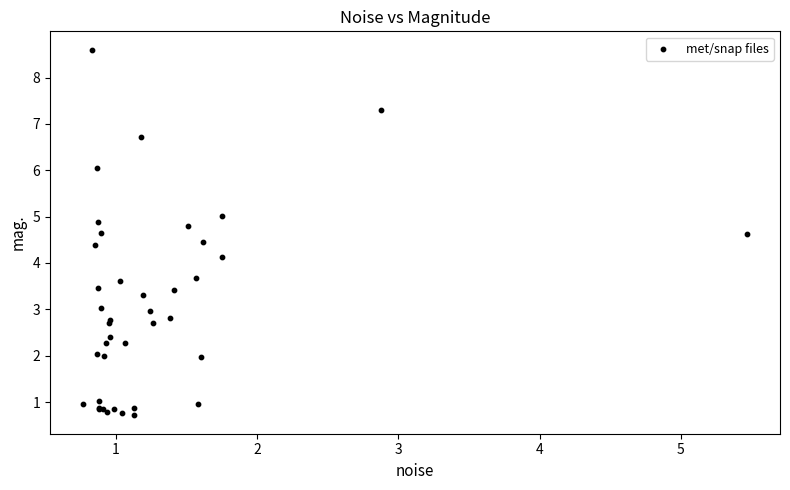

What Y value in the scatter plot is closest to 4?

4.1